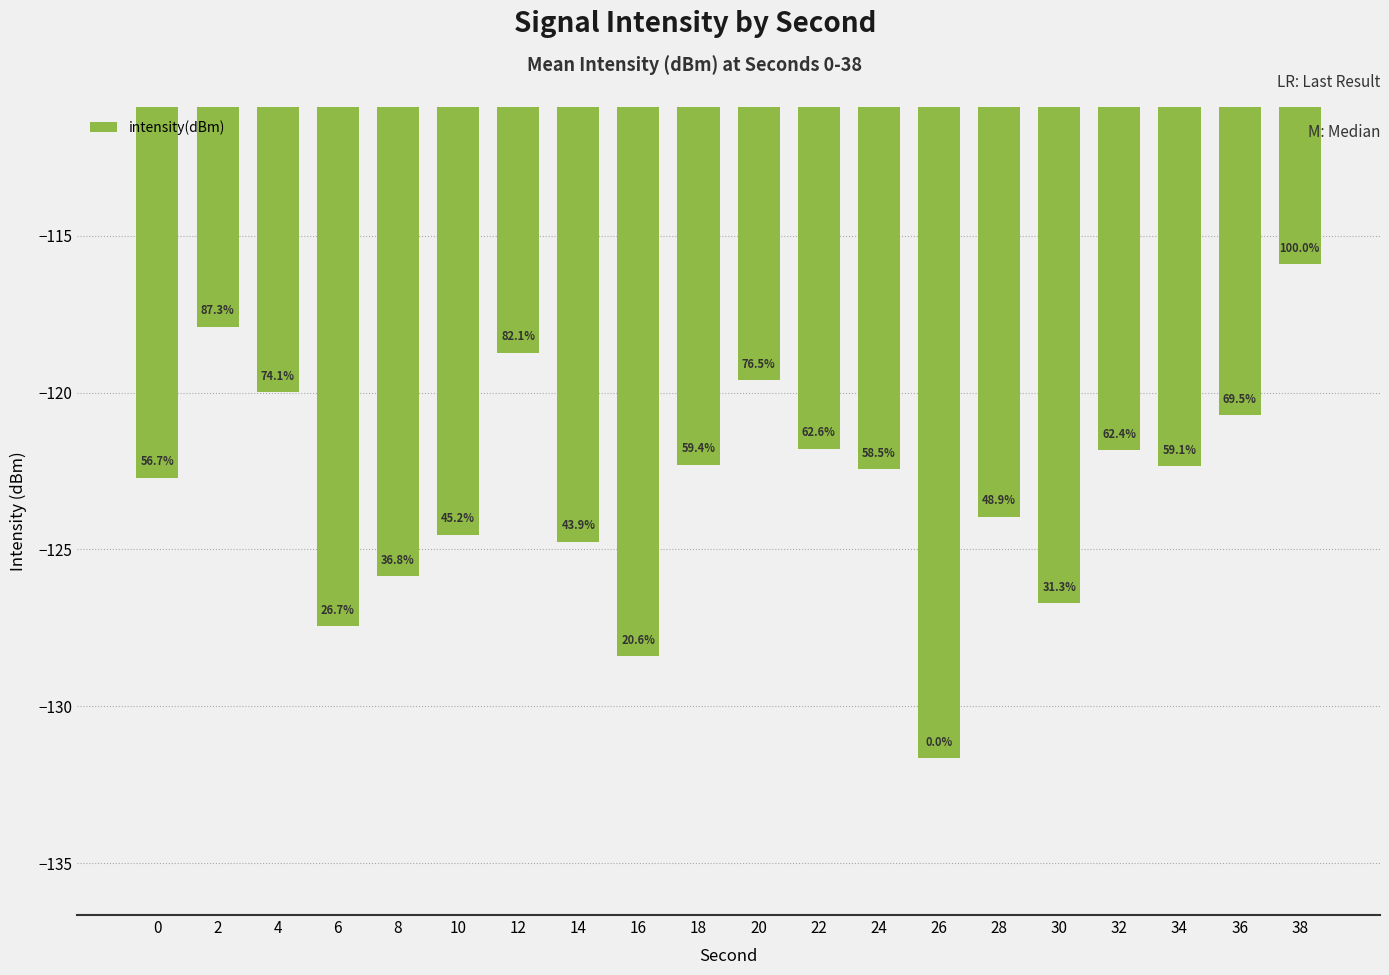

Reading left to right, what are all the values shown in this chart?

-122.7	-117.9	-120.0	-127.5	-125.9	-124.5	-118.7	-124.7	-128.4	-122.3	-119.6	-121.8	-122.4	-131.7	-124.0	-126.7	-121.8	-122.3	-120.7	-115.9